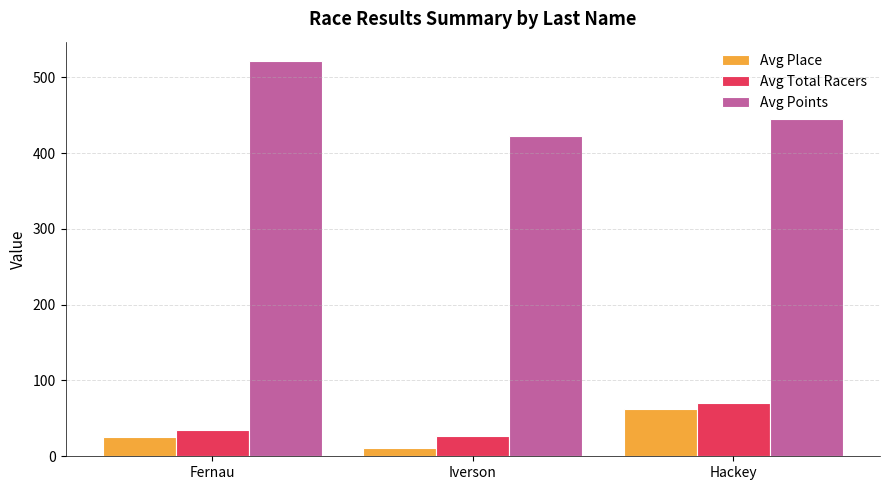

What is the approximate value of Avg Points at Fernau?

520.9